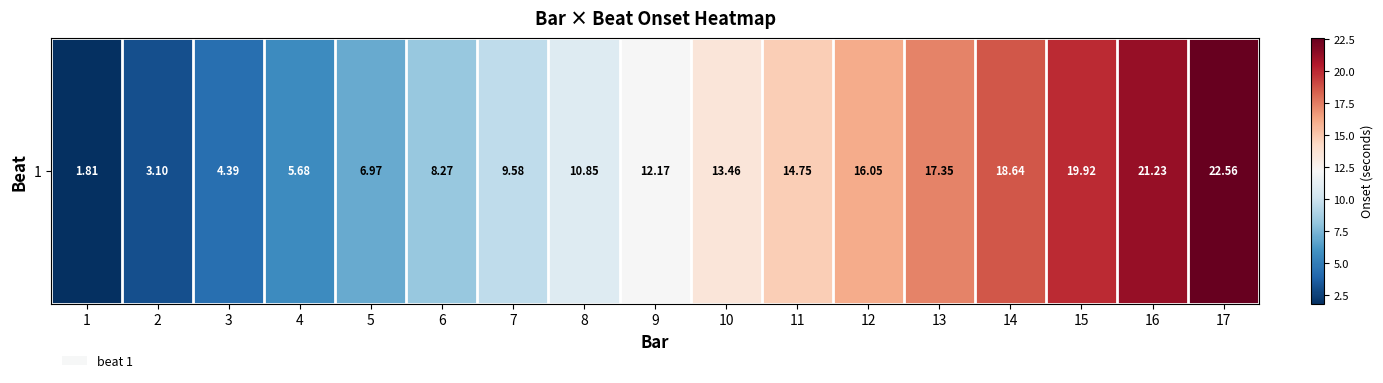

Reading left to right, what are all the values shown in this chart?

1.8	3.1	4.4	5.7	7.0	8.3	9.6	10.9	12.2	13.5	14.8	16.1	17.4	18.6	19.9	21.2	22.6